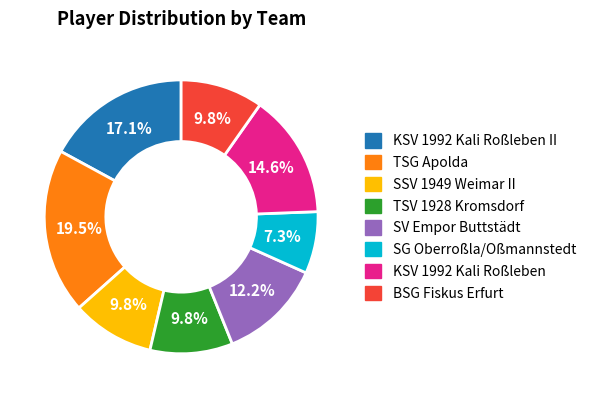

Does any single category account for the majority?

No